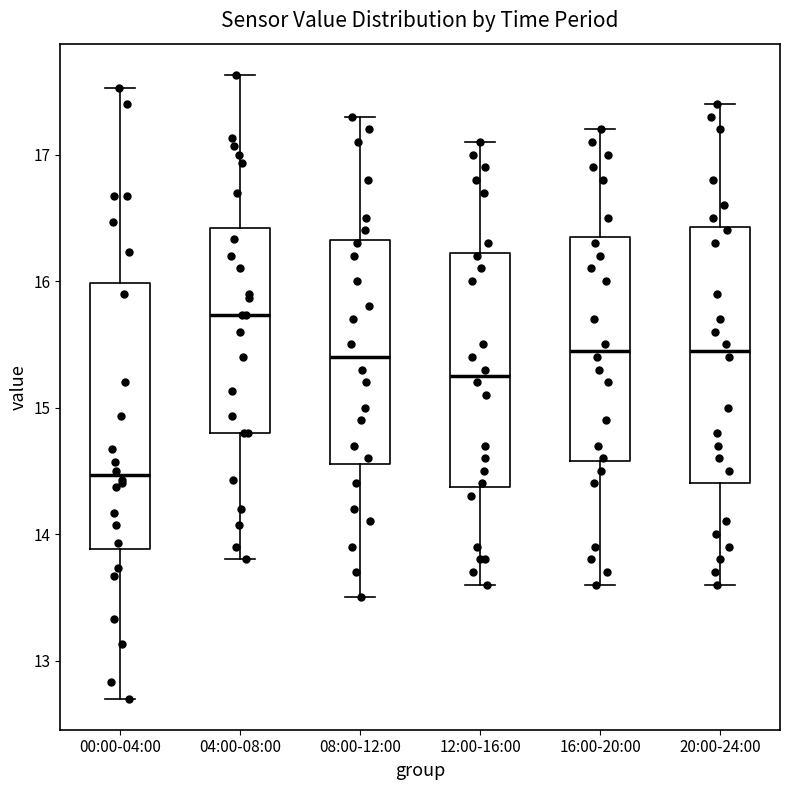

Reading left to right, read every box against the y-axis: the position of its median line, the range the box covers, and the ends of its whiskers. The values are not printed on the chart, so give them approximately, as read against the axis.

00:00-04:00: median 14.5, box 13.9 to 16.0, whiskers 12.7 to 17.5
04:00-08:00: median 15.7, box 14.8 to 16.4, whiskers 13.8 to 17.6
08:00-12:00: median 15.4, box 14.6 to 16.3, whiskers 13.5 to 17.3
12:00-16:00: median 15.3, box 14.4 to 16.2, whiskers 13.6 to 17.1
16:00-20:00: median 15.5, box 14.6 to 16.4, whiskers 13.6 to 17.2
20:00-24:00: median 15.5, box 14.4 to 16.4, whiskers 13.6 to 17.4